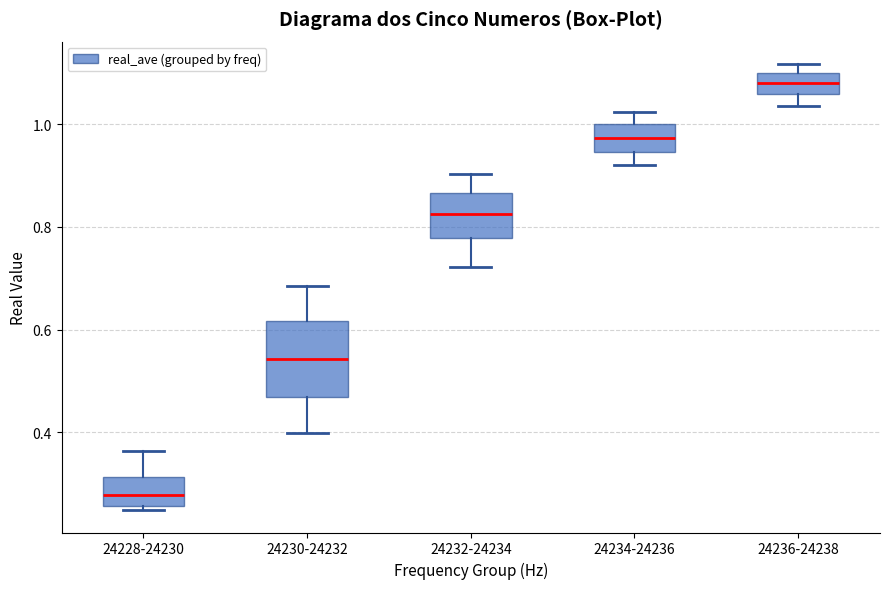

Reading left to right, read every box against the y-axis: the position of its median line, the range the box covers, and the ends of its whiskers. The values are not printed on the chart, so give them approximately, as read against the axis.

24228-24230: median 0.28, box 0.26 to 0.32, whiskers 0.24 to 0.36
24230-24232: median 0.54, box 0.46 to 0.62, whiskers 0.40 to 0.68
24232-24234: median 0.82, box 0.78 to 0.86, whiskers 0.72 to 0.90
24234-24236: median 0.98, box 0.94 to 1.00, whiskers 0.92 to 1.02
24236-24238: median 1.08, box 1.06 to 1.10, whiskers 1.04 to 1.12